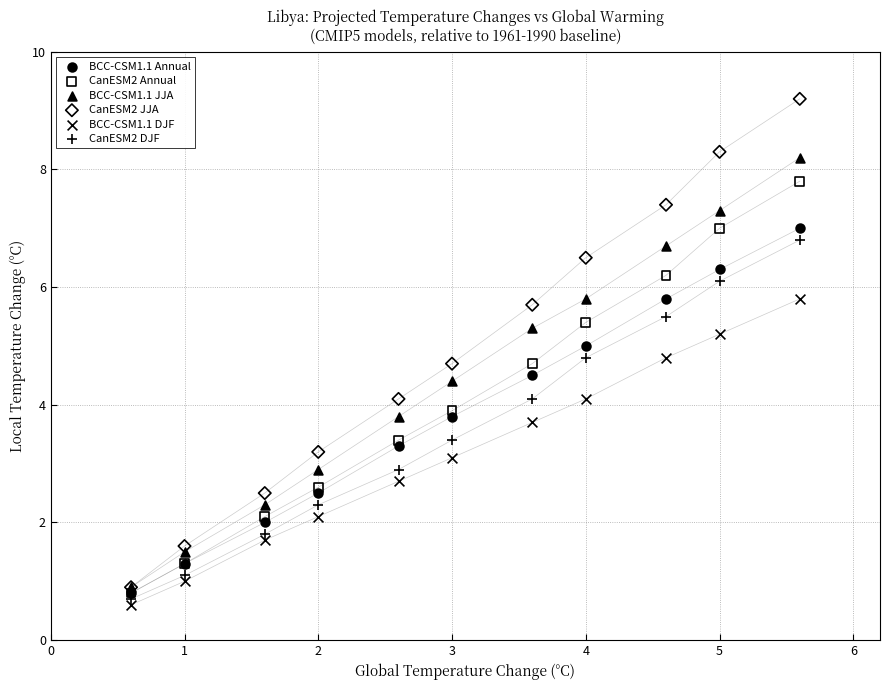

What are all the series names shown in the legend?

BCC-CSM1.1 Annual, CanESM2 Annual, BCC-CSM1.1 JJA, CanESM2 JJA, BCC-CSM1.1 DJF, CanESM2 DJF